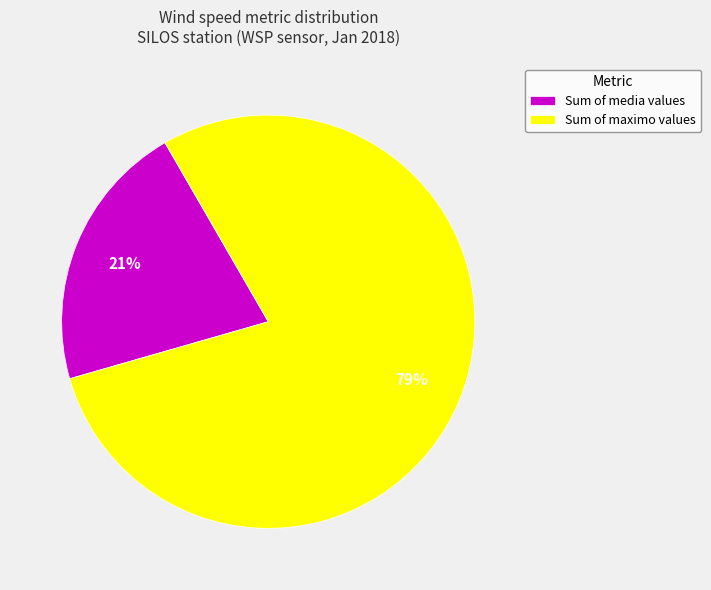

Between Sum of media values and Sum of maximo values, which is larger?

Sum of maximo values